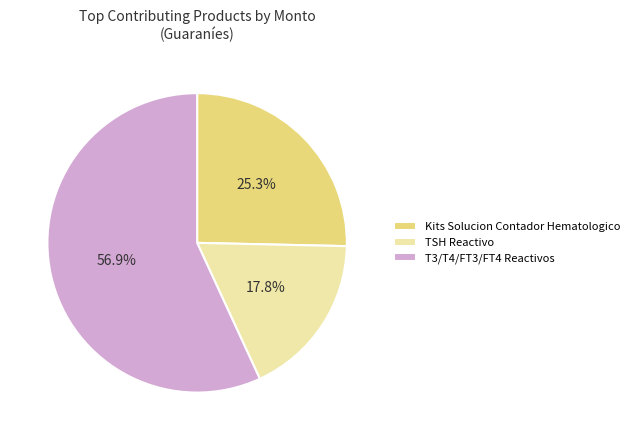

To the nearest percent, what is the difference between the largest and smallest slice percentages?

39%